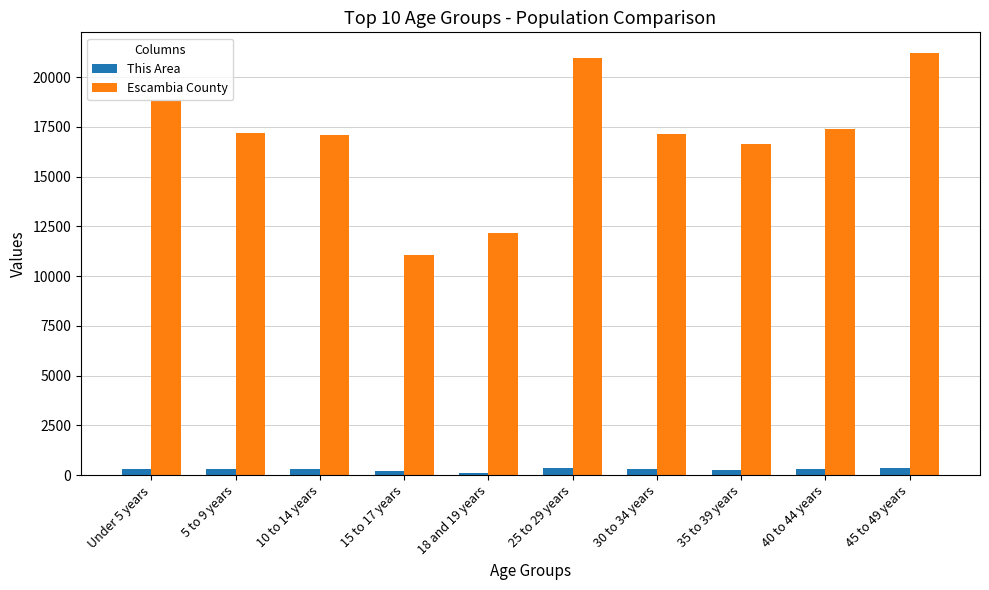

List the series in order of their peak value, highest first.

Escambia County, This Area